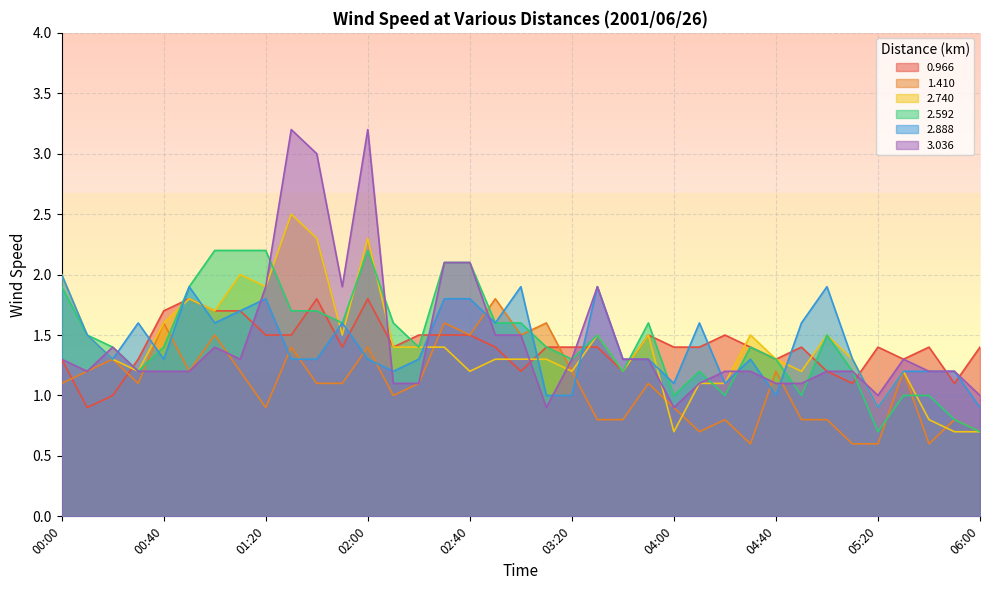

What is the difference between the 2.888 values at 05:50 and 03:50?

0.1